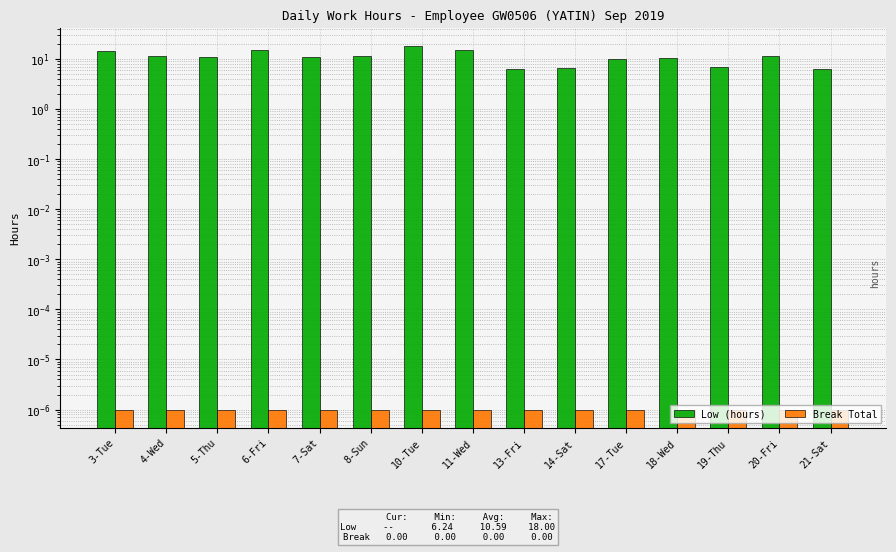

Which category has the lowest value in the Low (hours) series?

21-Sat